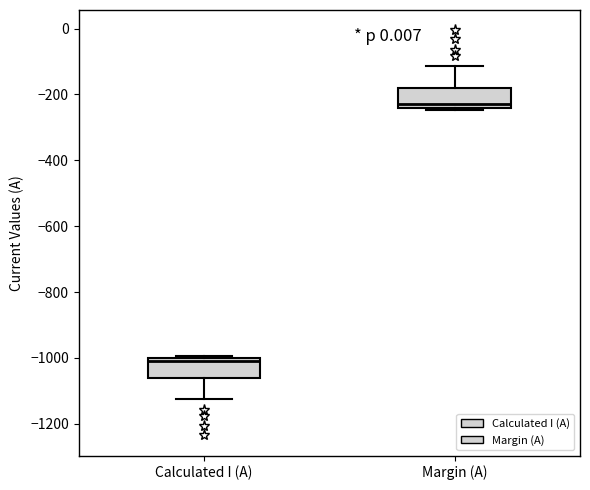

Which box has the lowest median line?

Calculated I (A)